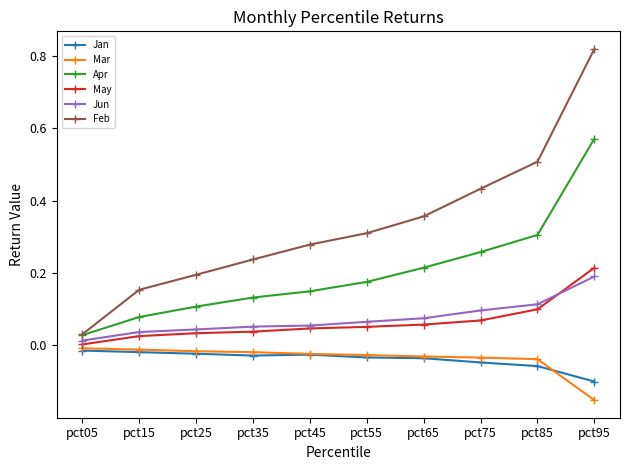

Does the chart have visible grid lines?

No